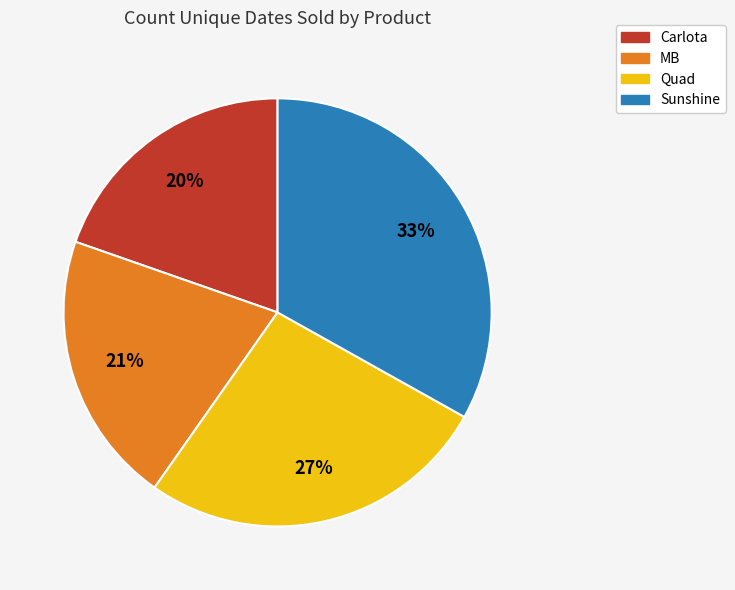

The Quad slice represents 27% of the pie. True or false?

True